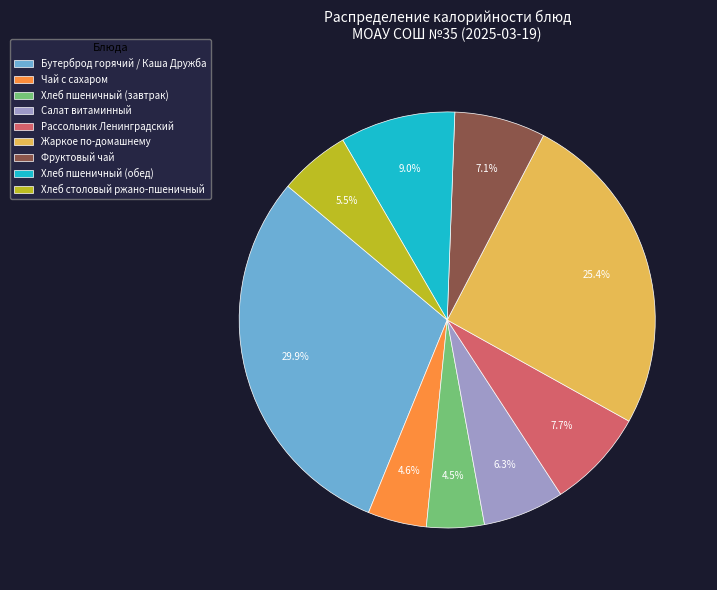

Does Хлеб столовый ржано-пшеничный account for over 50% of the chart?

No